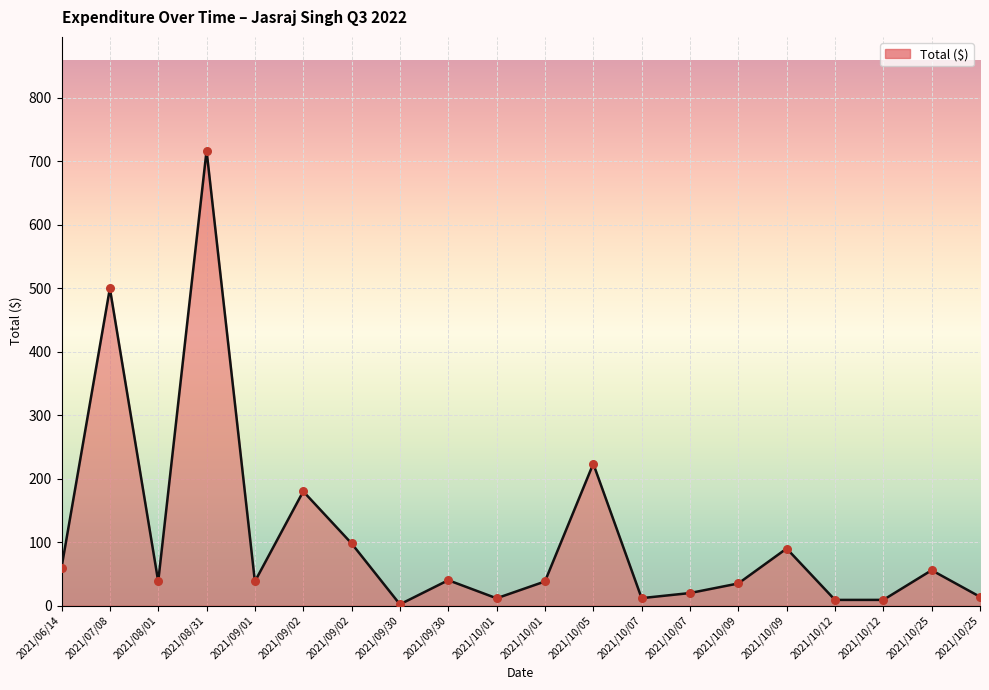

How many lines are shown in the chart?

1